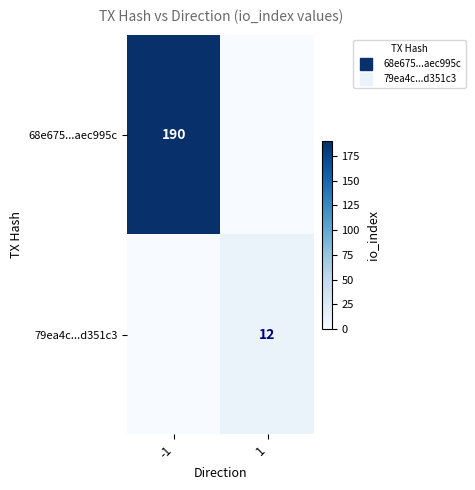

What is the spread (max minus min) of values at 1?

12